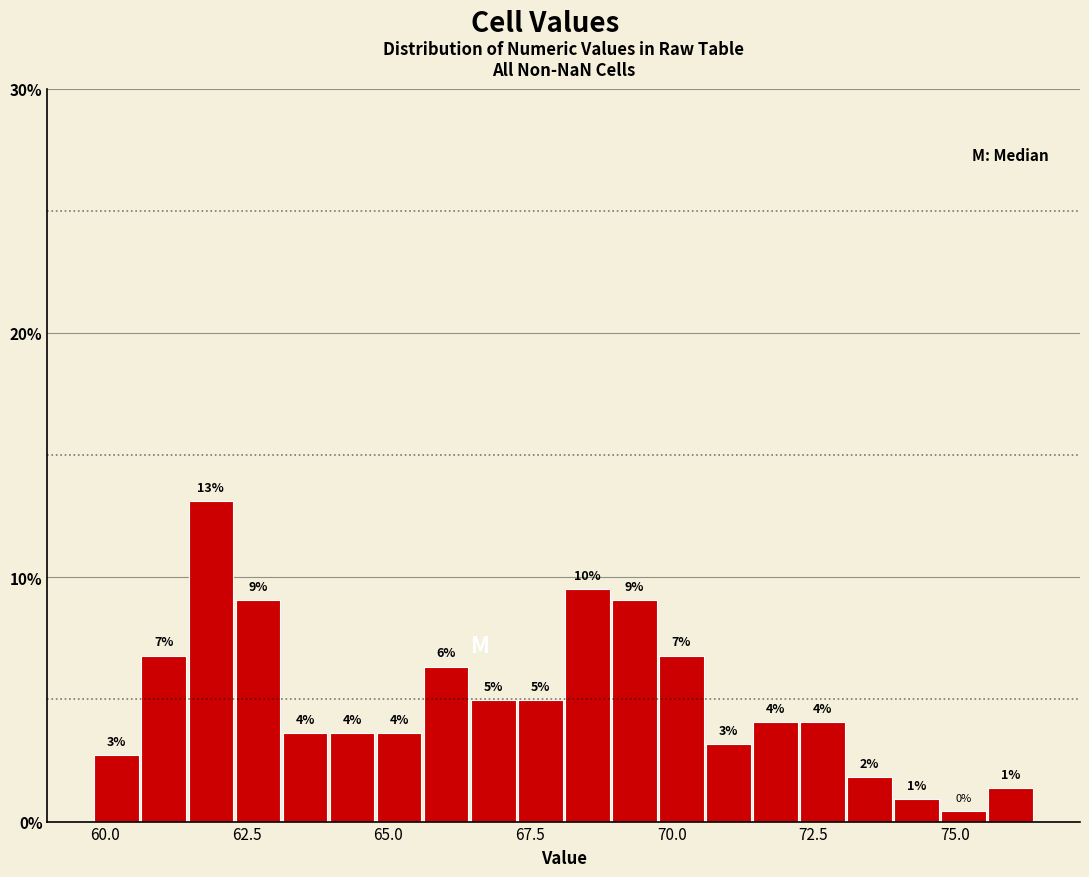

Read against the x-axis, roughly where is the centre of the tallest bar?

62.0